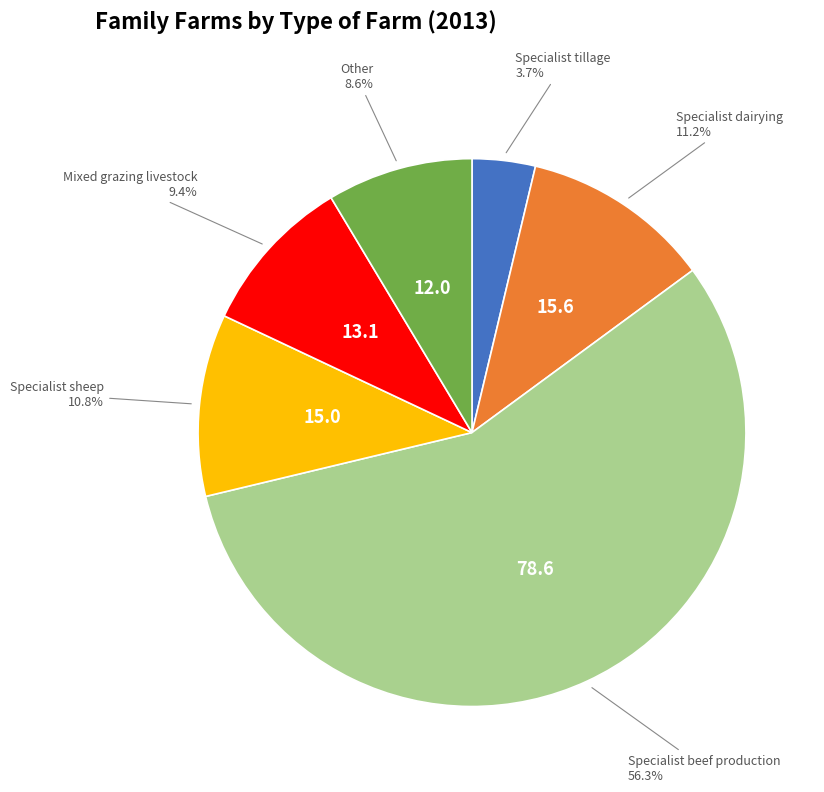

Is there any slice that represents more than half of the pie?

Yes